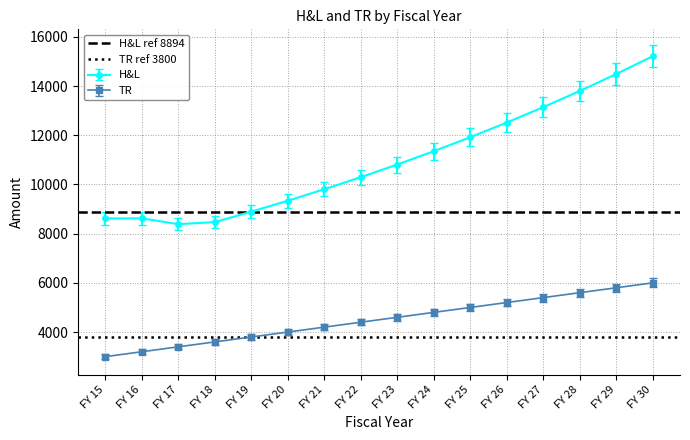

Count the number of data series in this chart.

2